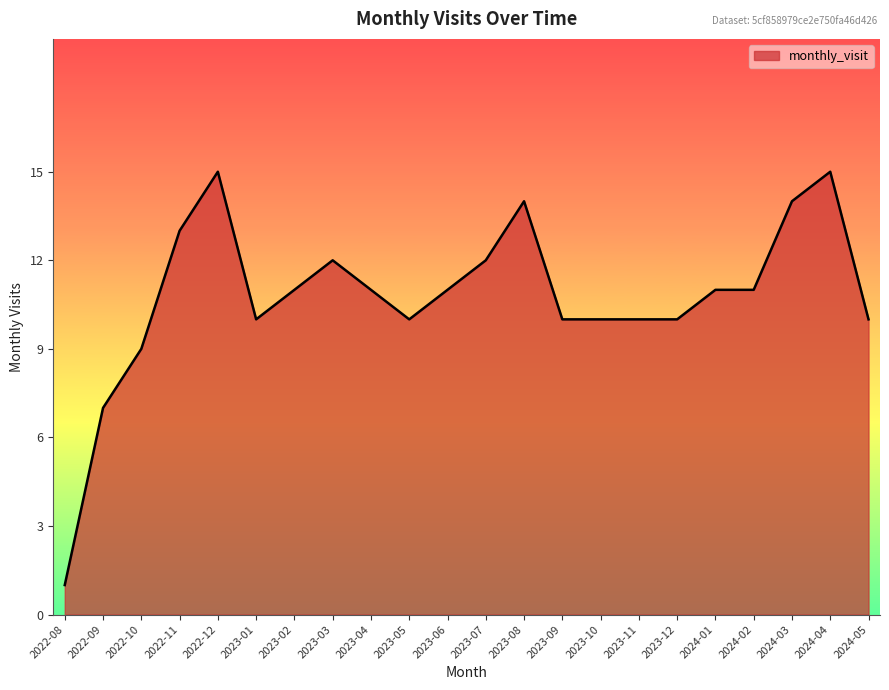

Approximately how many times larger is the value at 2023-03 compared to 2023-07?

1.0